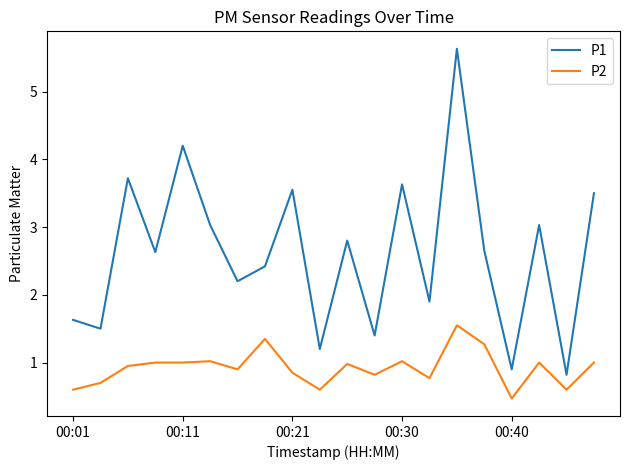

Which series has the largest total across all categories?

P1